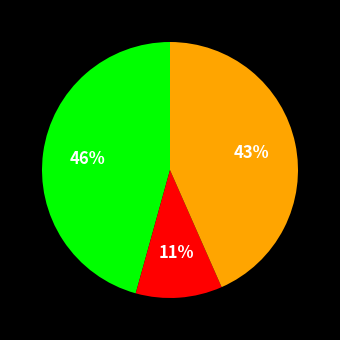

To the nearest percent, what is the difference between the largest and smallest slice percentages?

35%